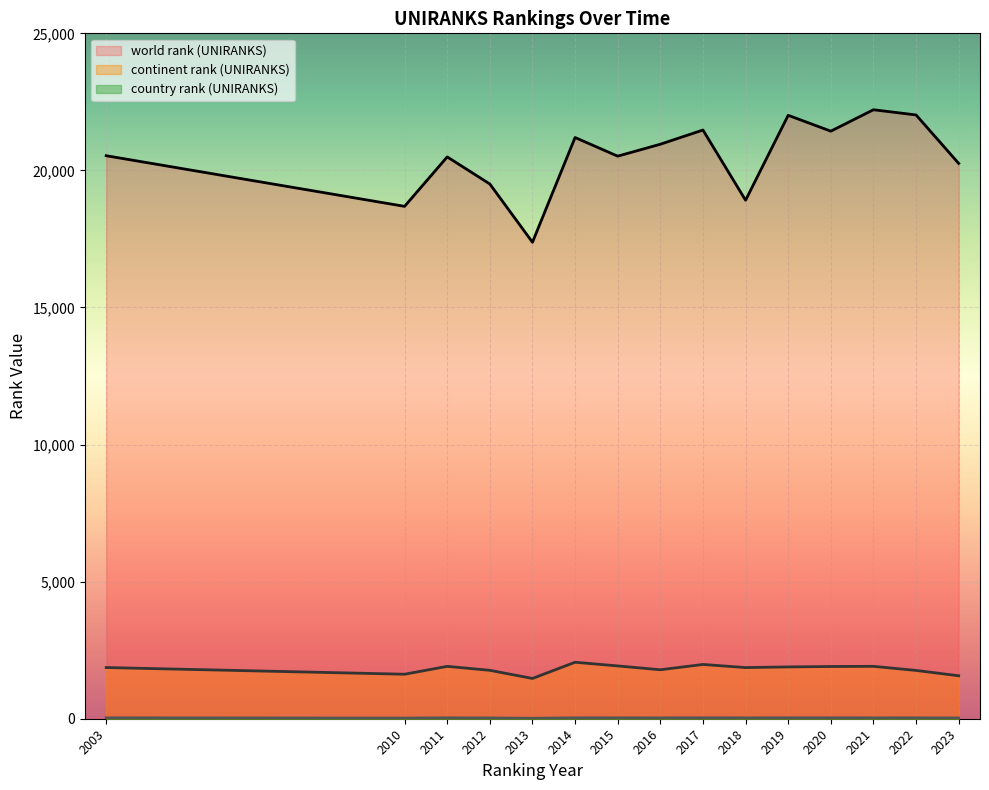

Between 2013 and 2020, which series saw the biggest shift?

world rank (UNIRANKS)